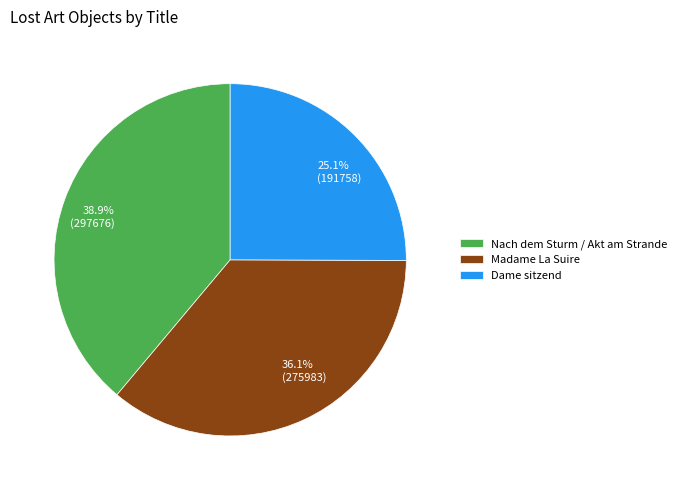

Is there a majority slice in this chart?

No